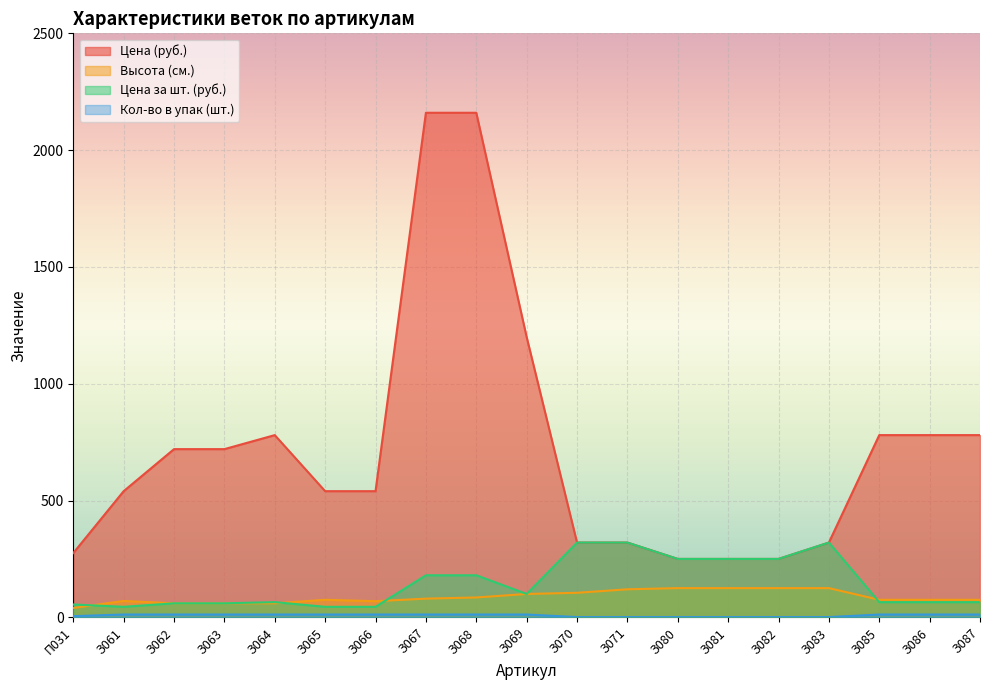

What is the label of the 7th point from the left?

З066